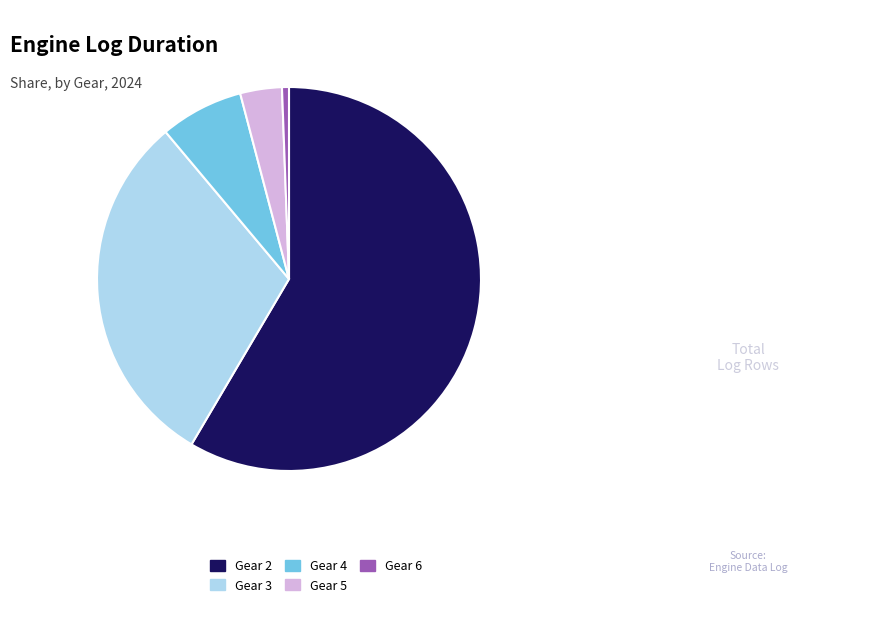

Which slice is the smallest?

Gear 6